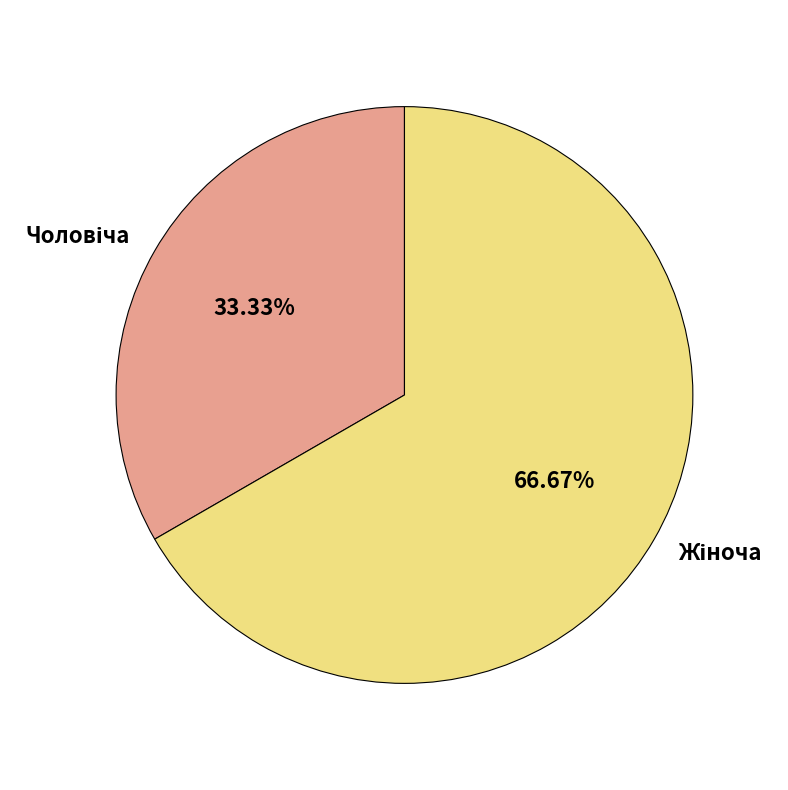

Is there a majority slice in this chart?

Yes